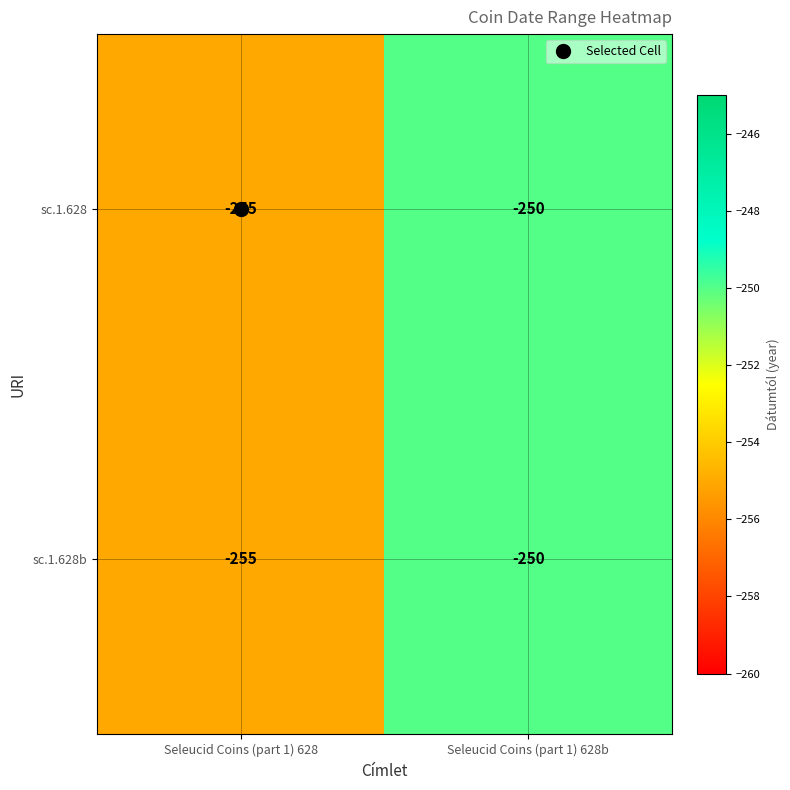

What is the total value across all series at Seleucid Coins (part 1) 628?

-510